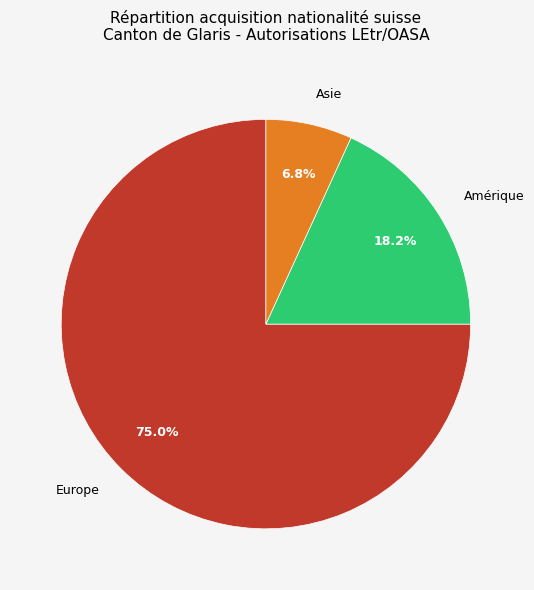

How many slices are in this pie chart?

3